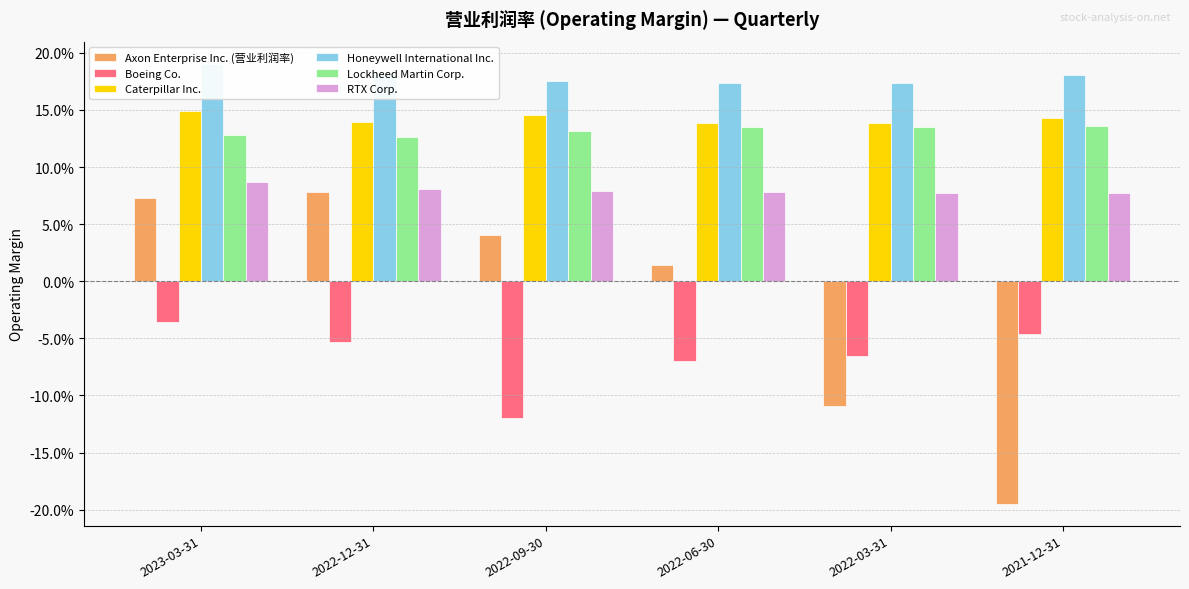

The value of Boeing Co. at 2022-03-31 is -0.1. True or false?

True